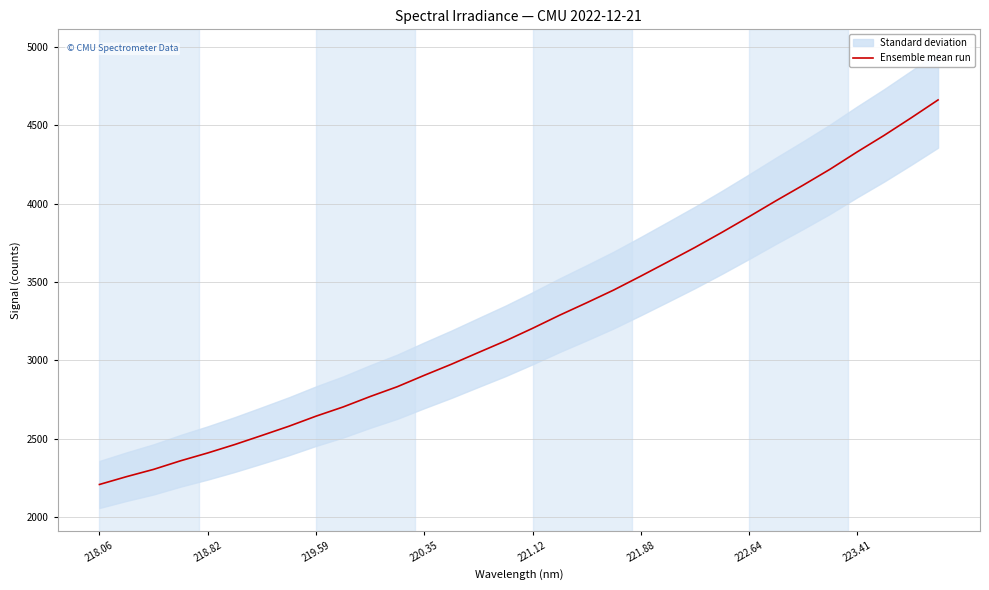

Count the number of values greater than 3203.

16